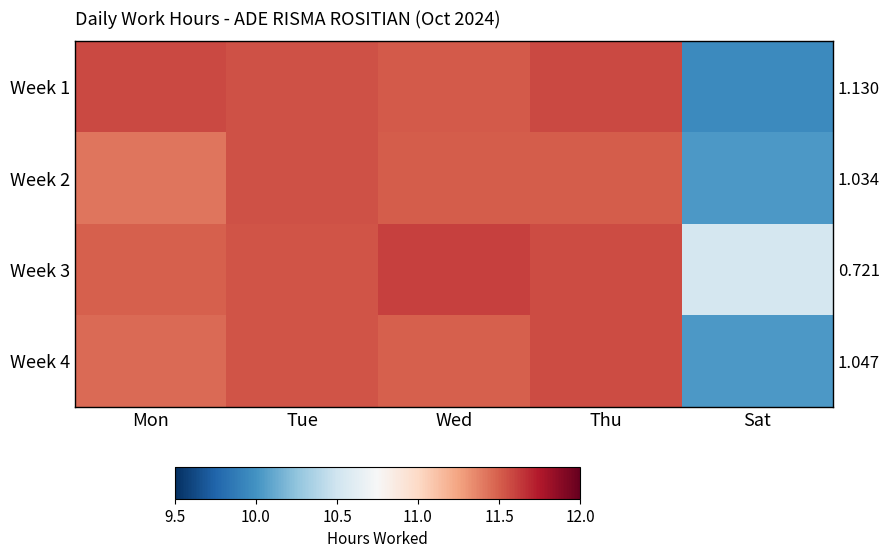

What is the sum of all Week 3 values?

56.7